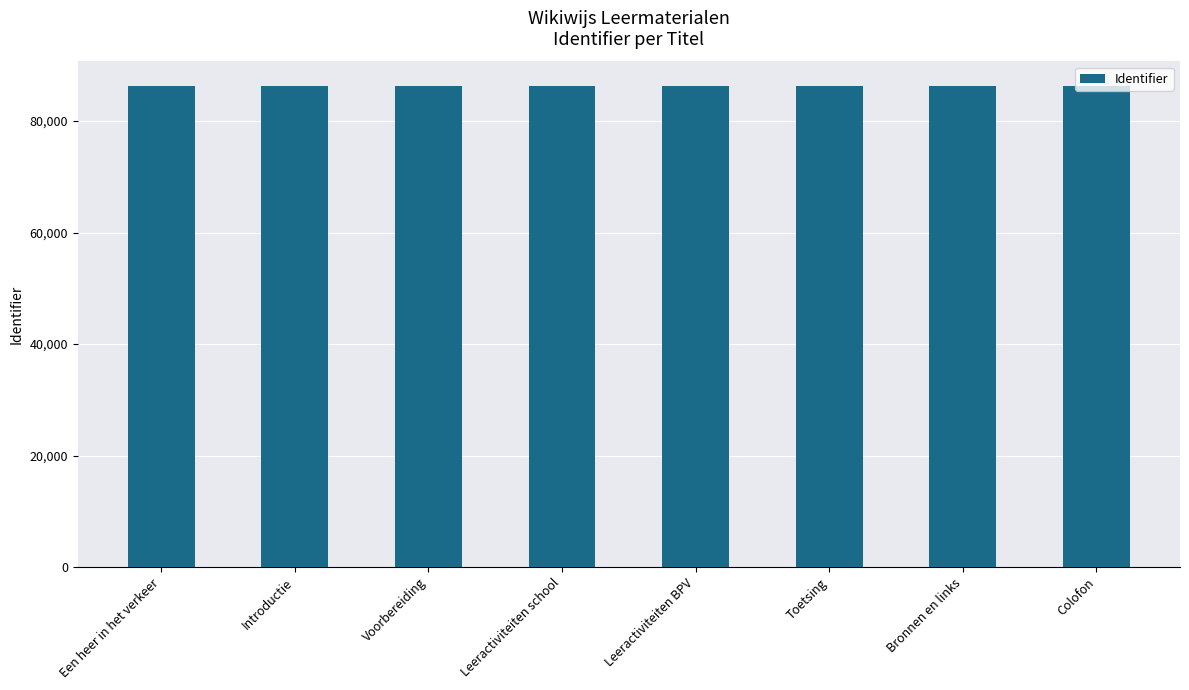

What is the greatest value displayed?

86372